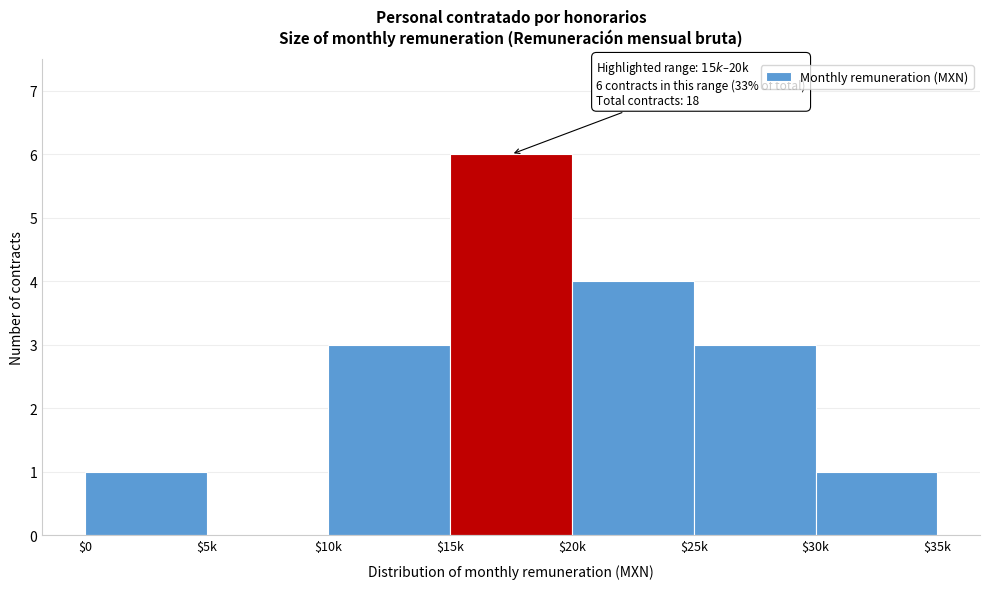

What is the approximate value at $10k?

3